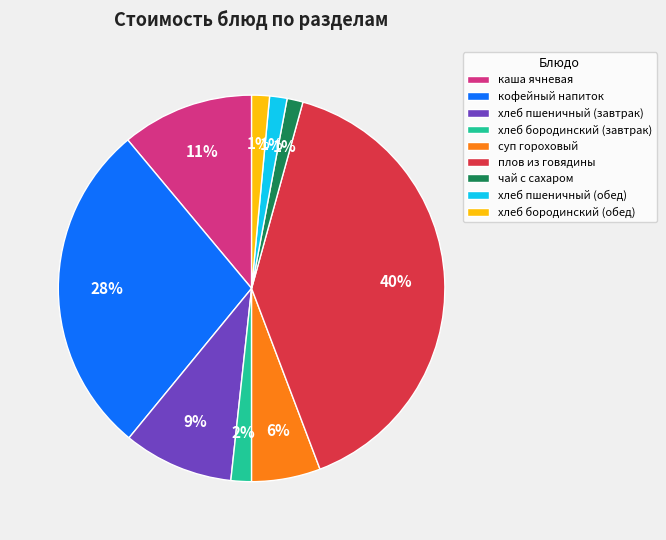

Count the number of slices in the pie.

9